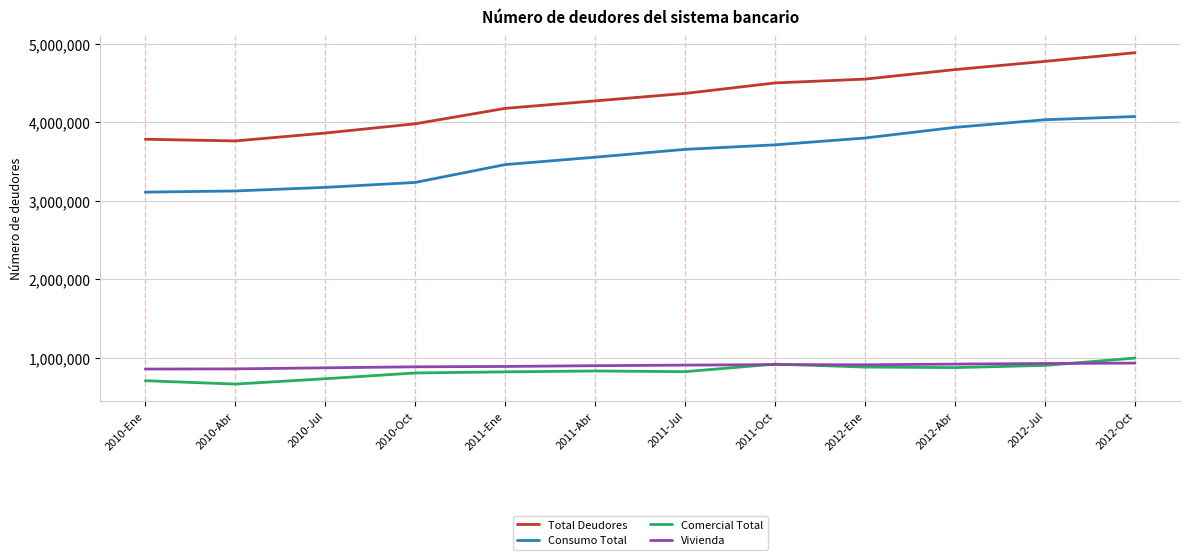

At which category does Total Deudores reach its first local valley?

2010-Abr